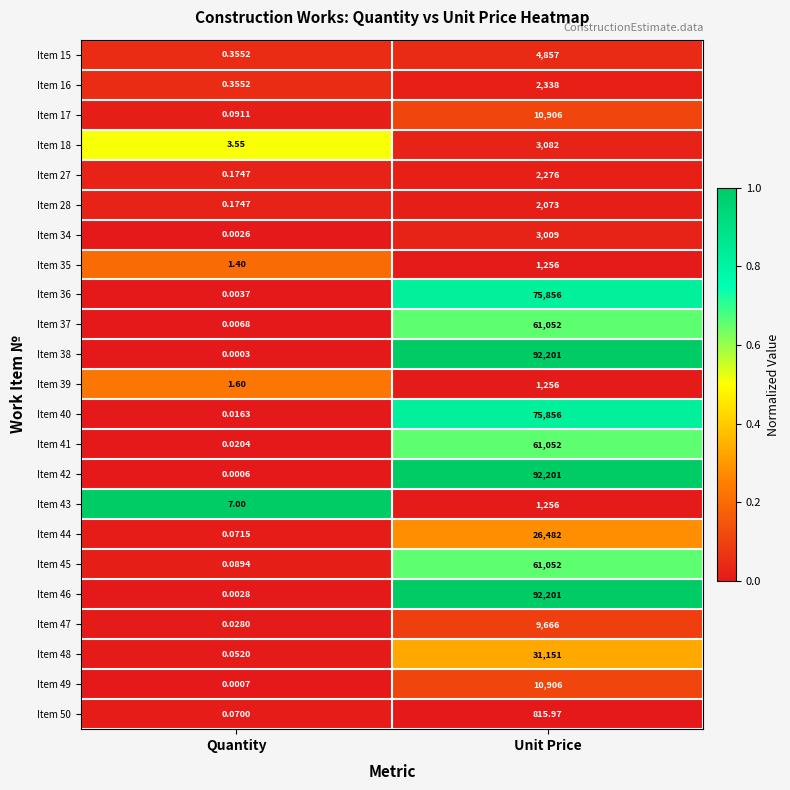

Which series changed the most between Quantity and Unit Price?

Item 38